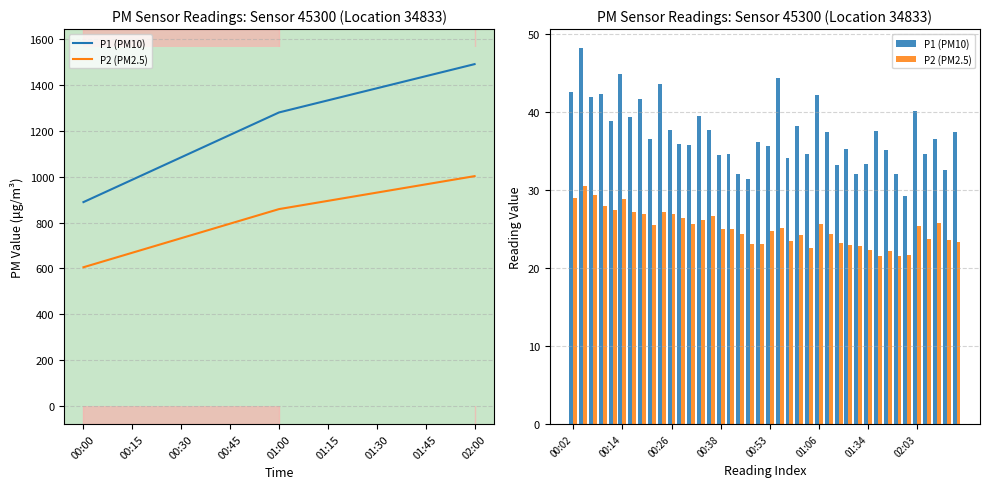

Is the value of P1 (PM10) at 26 greater than the value of P2 (PM2.5) at 37?

Yes